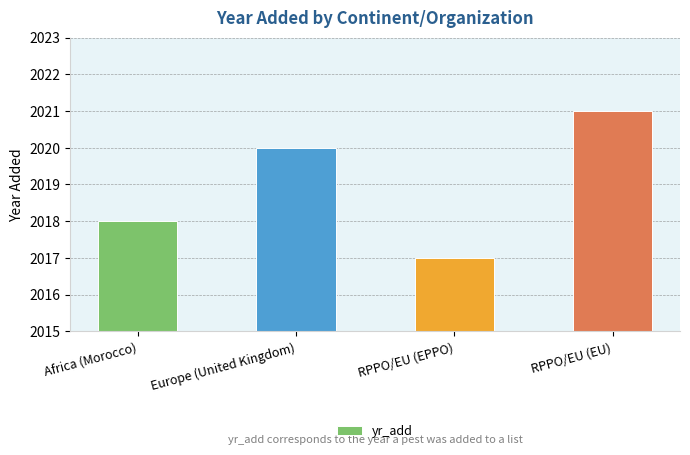

What is the difference between the maximum and second lowest values?

3